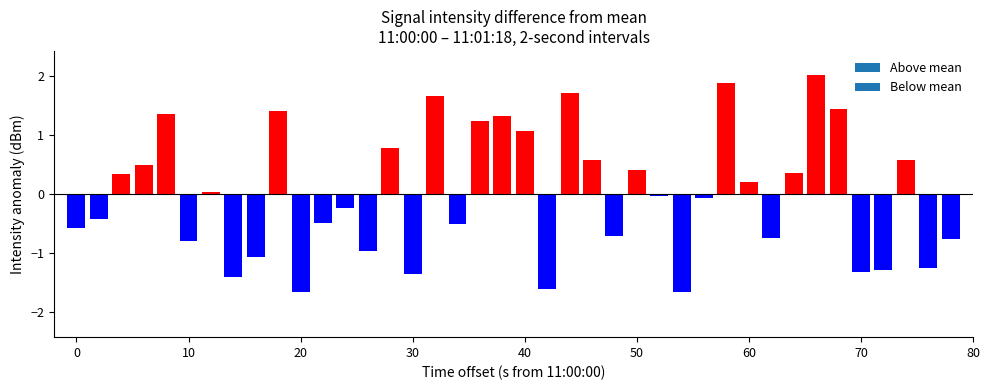

List the labels in order of value, largest first.

33, 29, 22, 16, 34, 9, 4, 19, 18, 20, 14, 23, 37, 3, 25, 32, 2, 30, 6, 26, 28, 12, 1, 11, 17, 0, 24, 31, 39, 5, 13, 8, 38, 36, 35, 15, 7, 21, 10, 27